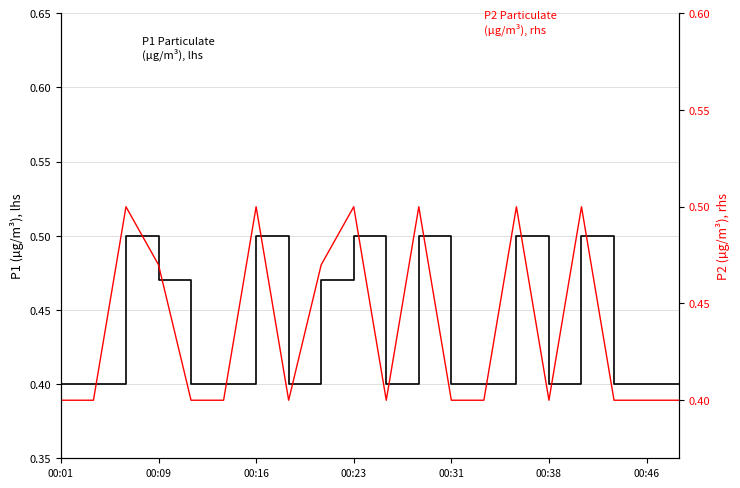

True or false: P2 (µg/m³), rhs and P1 (µg/m³), lhs cross at least once.

False